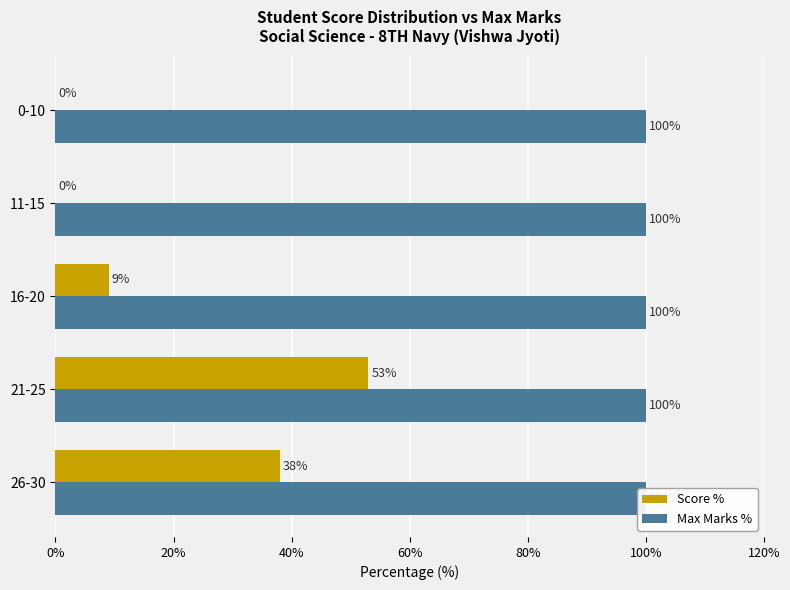

Which series changed the most between 40% and 80%?

Score %